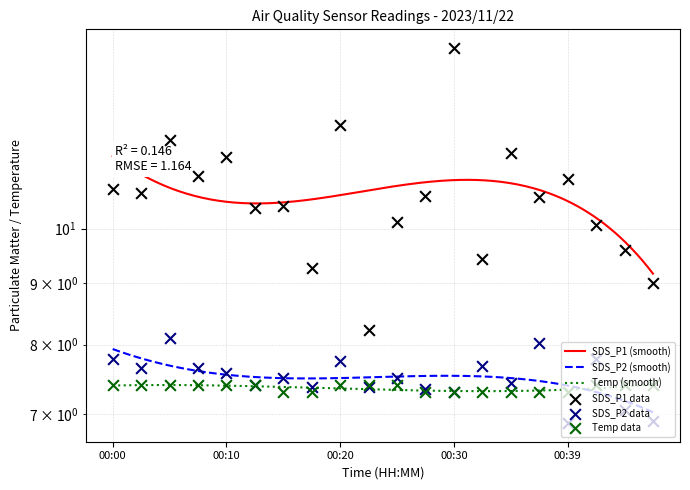

Is the value of SDS_P1 at 00:34 greater than the value of Temp at 00:32?

Yes